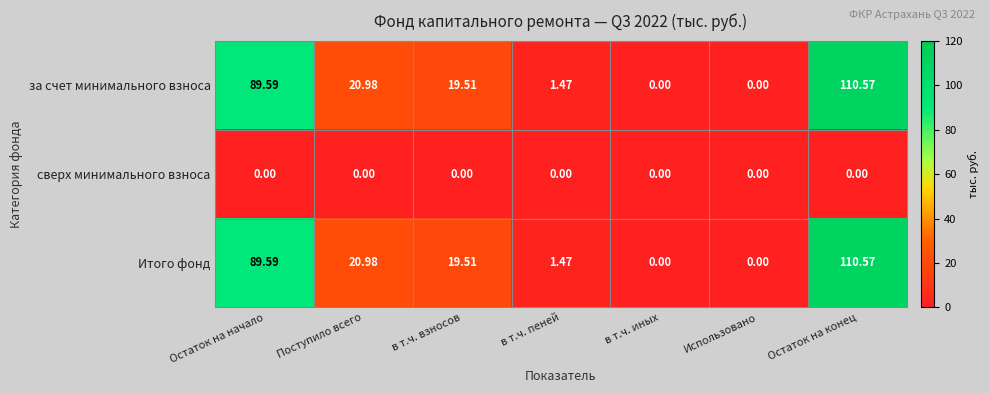

What is the greatest value displayed?

110.6